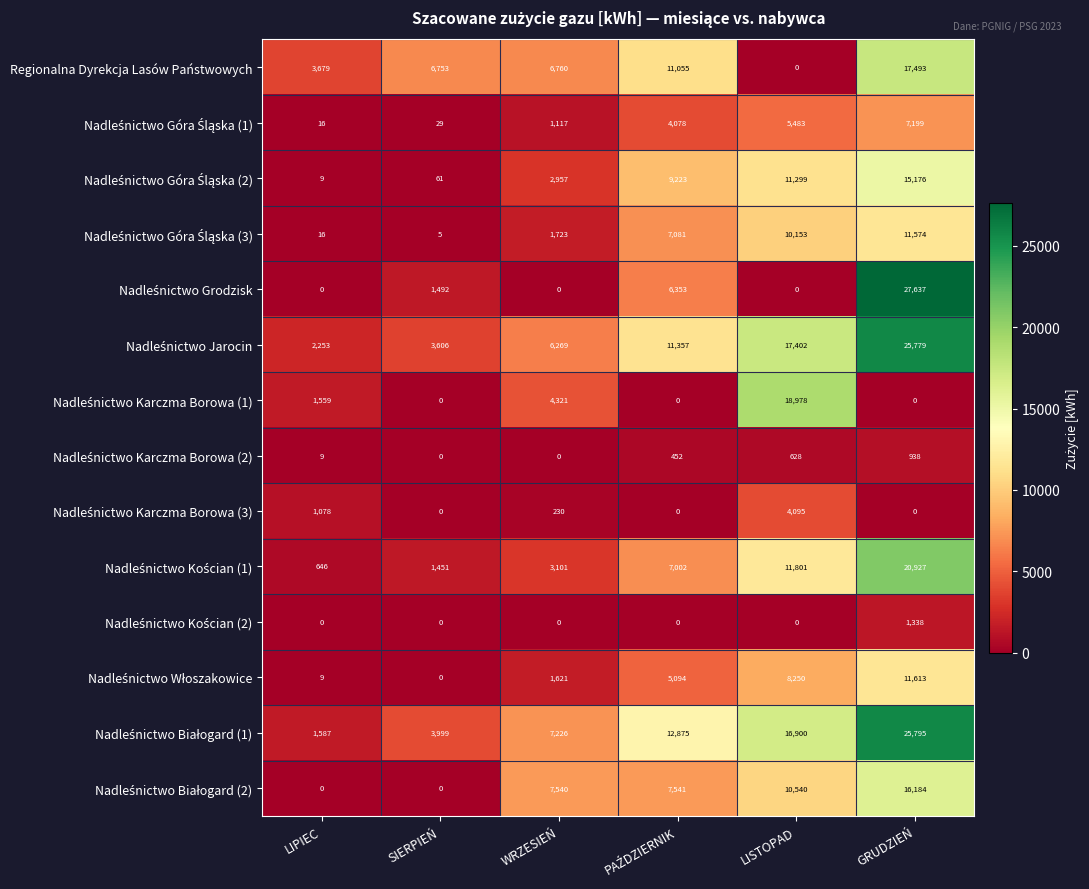

At which category is the sum across all series the highest?

GRUDZIEŃ